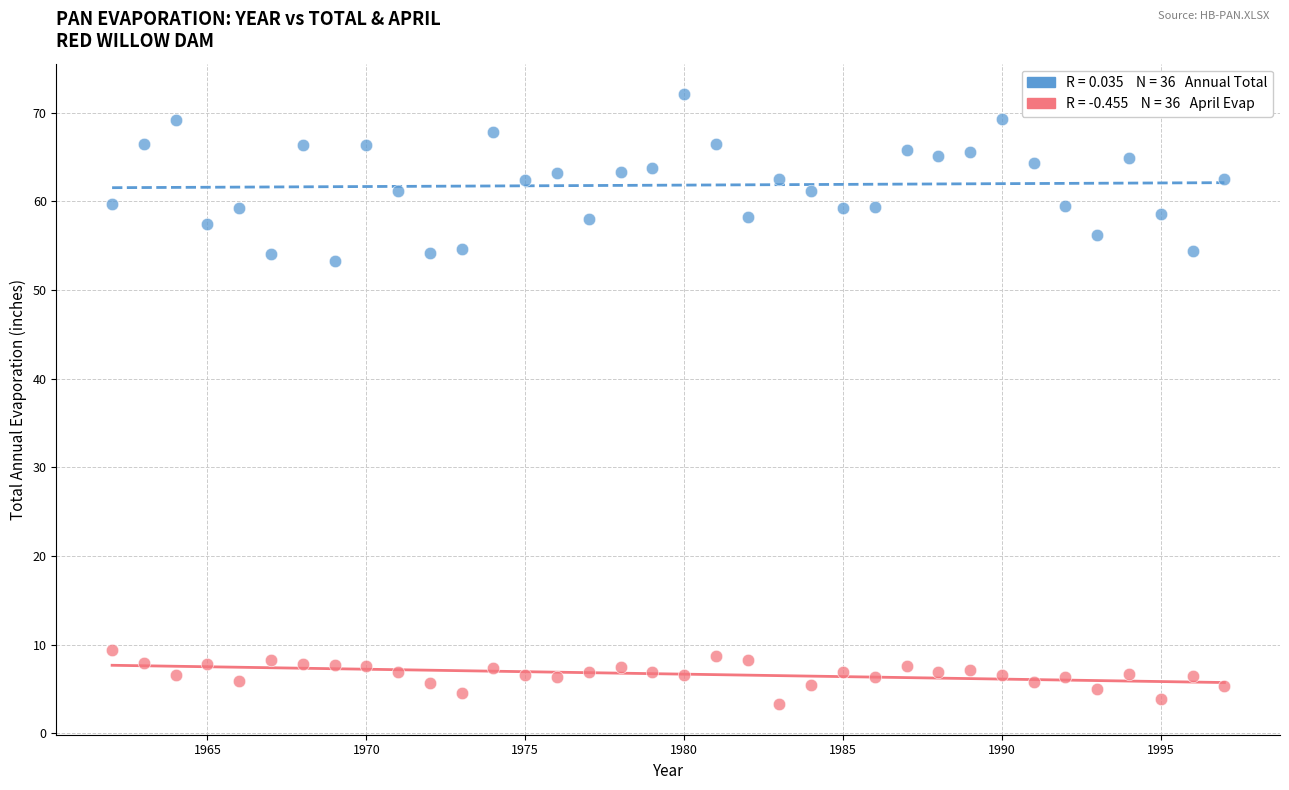

Across all data points, what is the range of Y values (max minus min)?

68.8